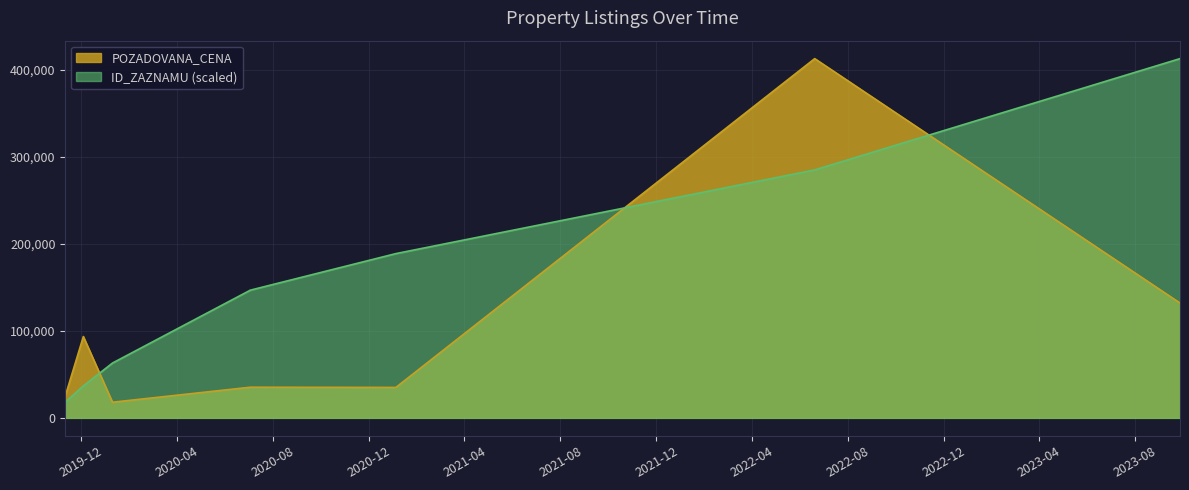

What is the average value of the ID_ZAZNAMU series?

162269.1